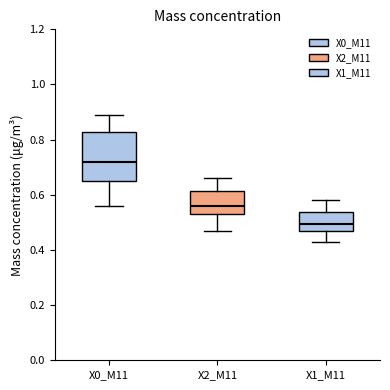

Where does the lower whisker of the box for X0_M11 end on the y-axis? The values are not printed on the chart, so give them approximately, as read against the axis.

0.56